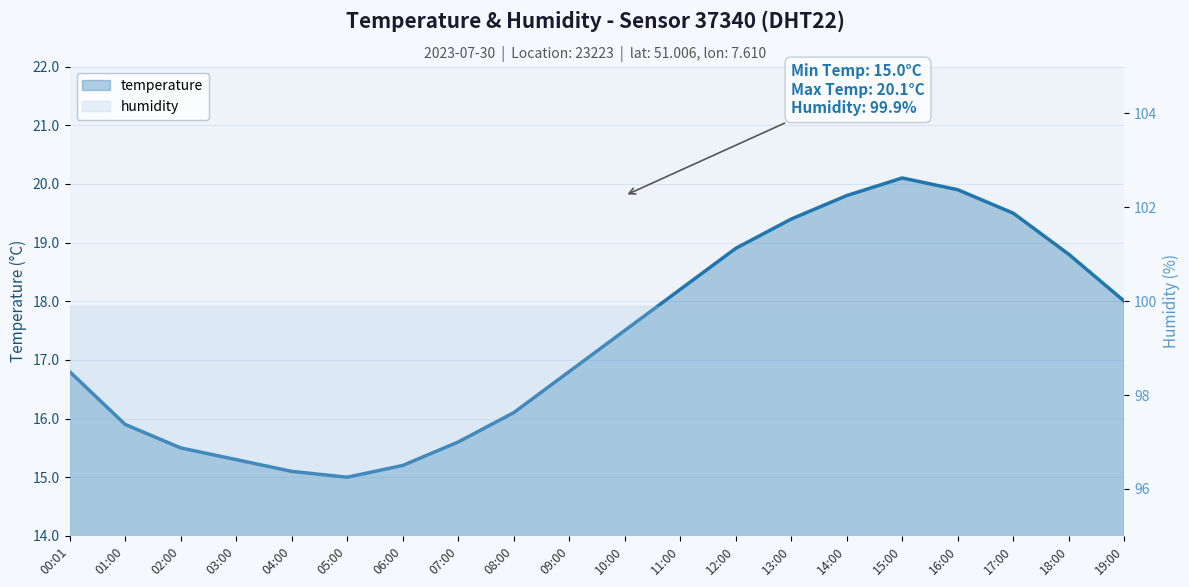

List the labels in order of value, largest first.

15:00, 16:00, 14:00, 17:00, 13:00, 12:00, 18:00, 11:00, 19:00, 10:00, 00:01, 09:00, 08:00, 01:00, 07:00, 02:00, 03:00, 06:00, 04:00, 05:00